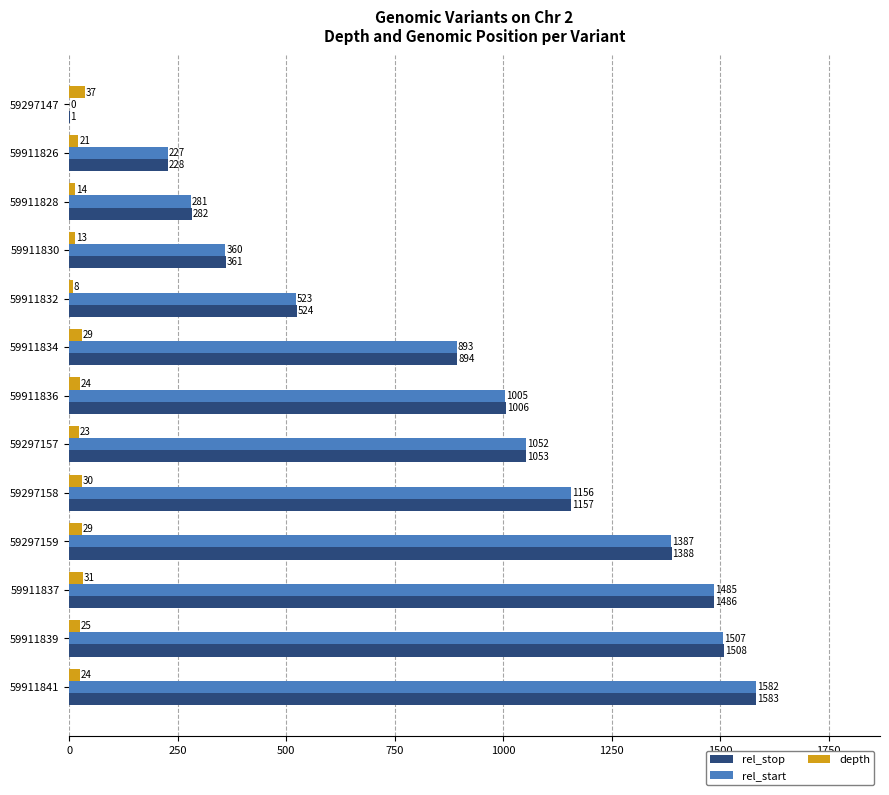

What is the maximum value shown in the chart?

1583